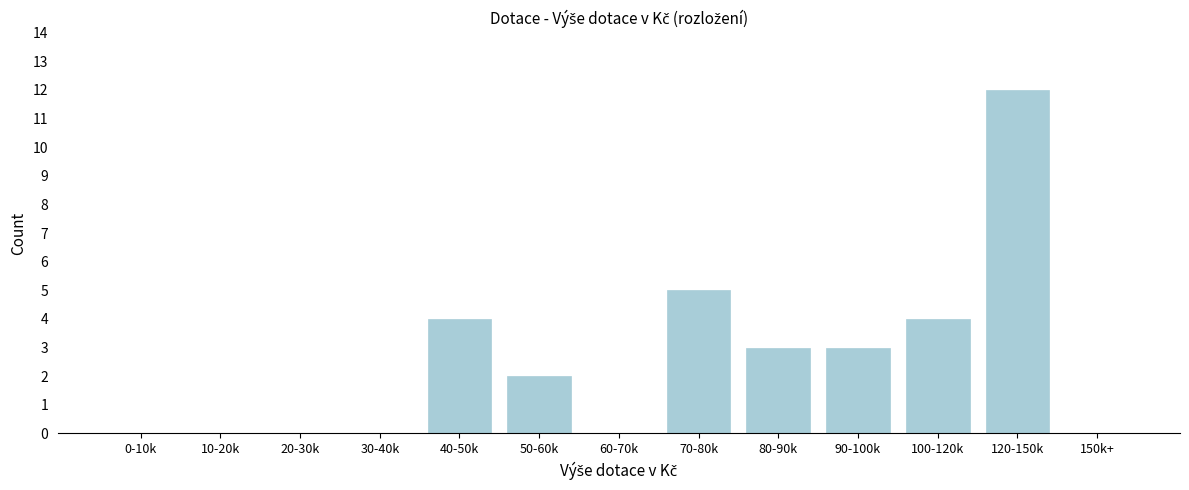

Reading right to left, what are all the values shown in this chart?

150k+=0	120-150k=12	100-120k=4	90-100k=3	80-90k=3	70-80k=5	60-70k=0	50-60k=2	40-50k=4	30-40k=0	20-30k=0	10-20k=0	0-10k=0